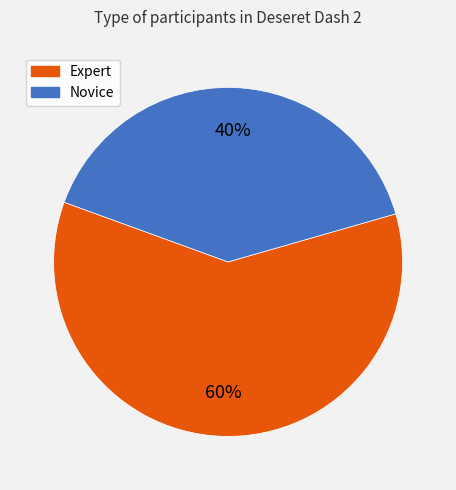

Count the number of slices in the pie.

2